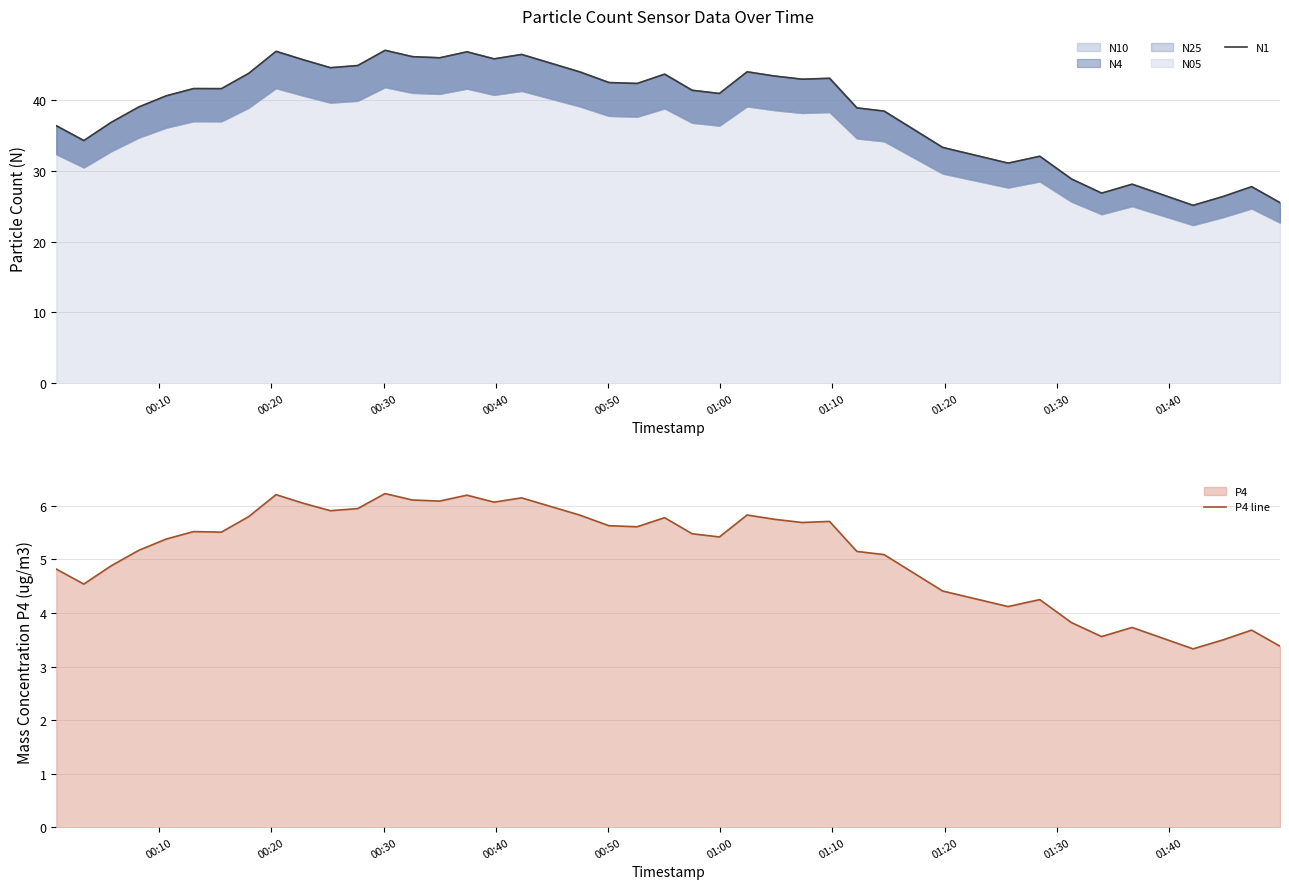

What is the lowest value of the N1 series?

25.1